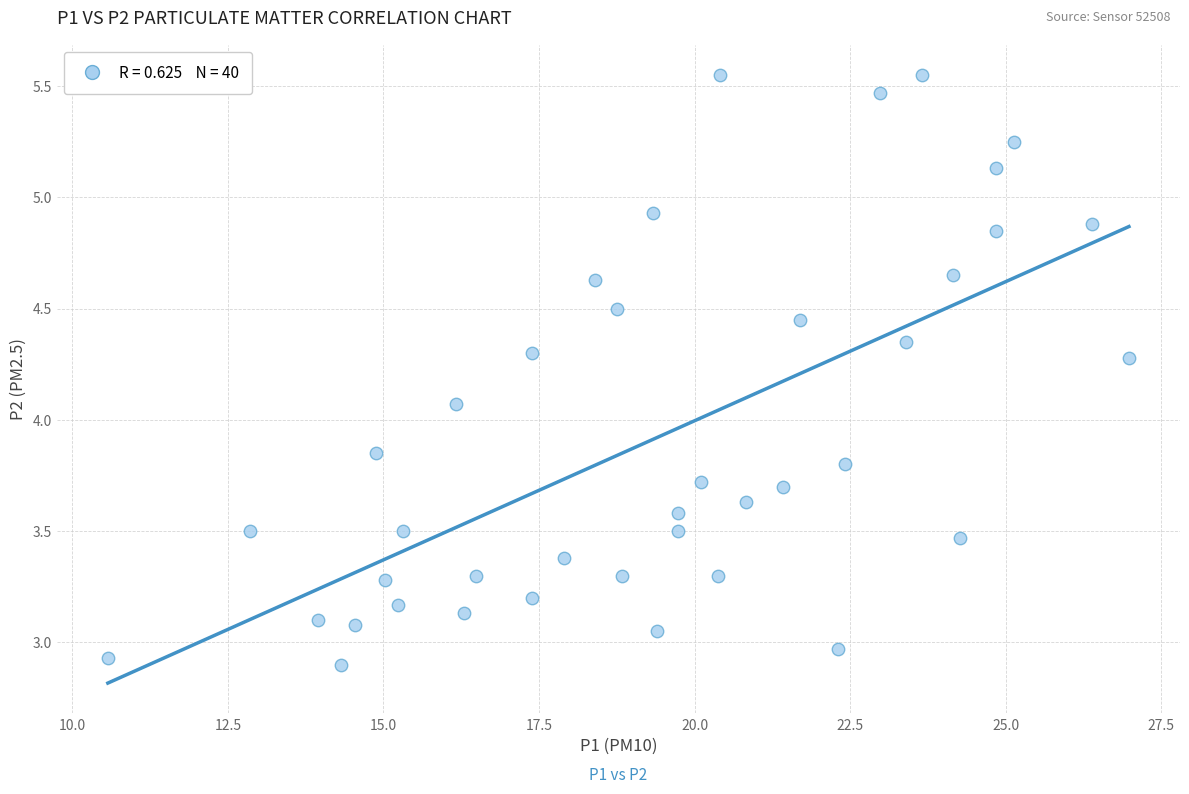

What is the range of X values (max minus min)?

16.4